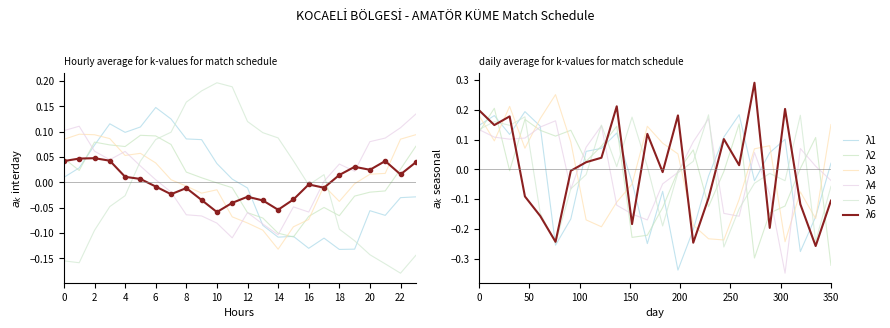

Where is λ5 nearest to the value 0?

18